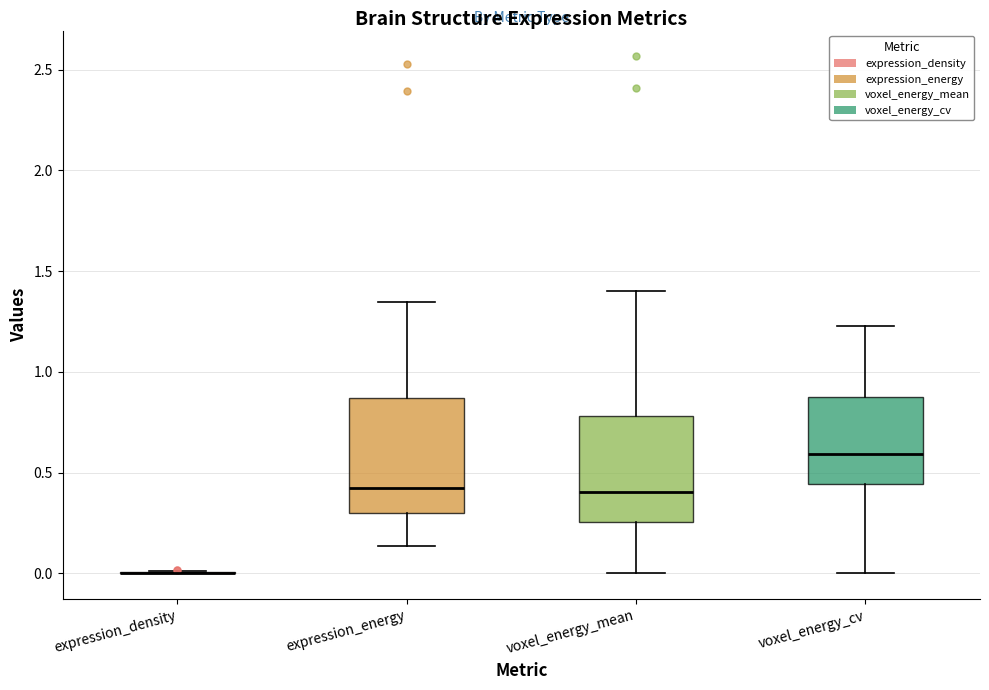

Where does the lower whisker of the box for voxel_energy_cv end on the y-axis? The values are not printed on the chart, so give them approximately, as read against the axis.

0.00